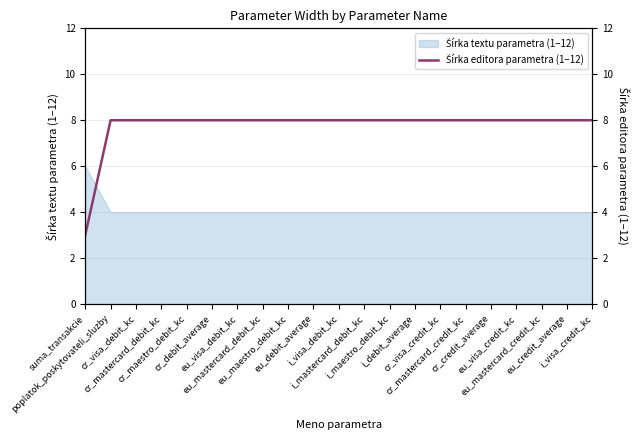

What is the minimum value shown in the chart?

3